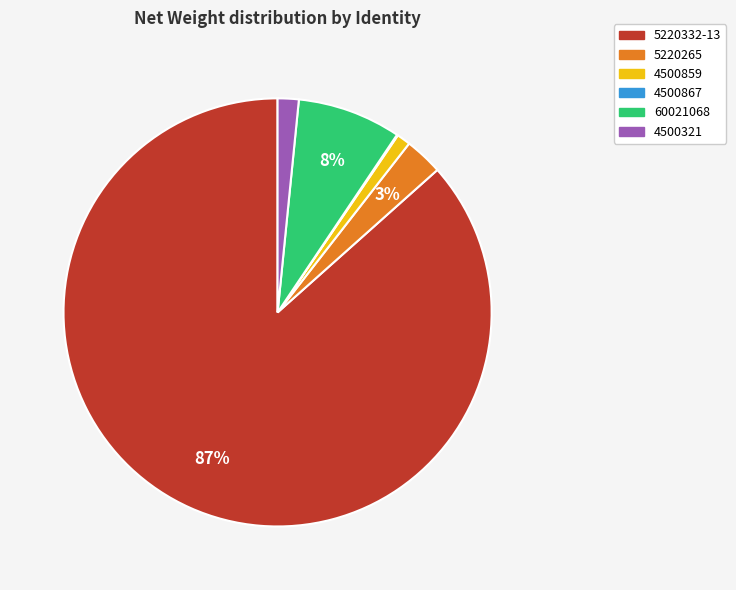

The 60021068 slice represents 14% of the pie. True or false?

False